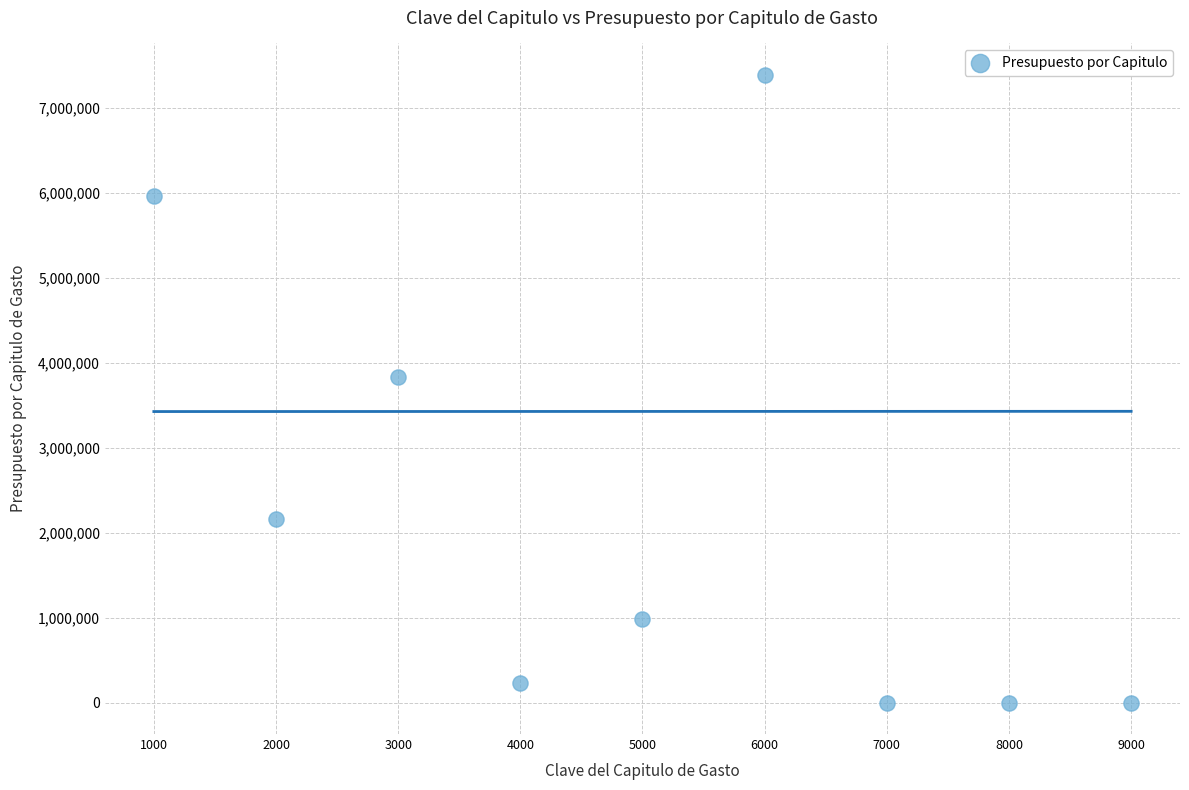

What is the range of X values (max minus min)?

8000.0